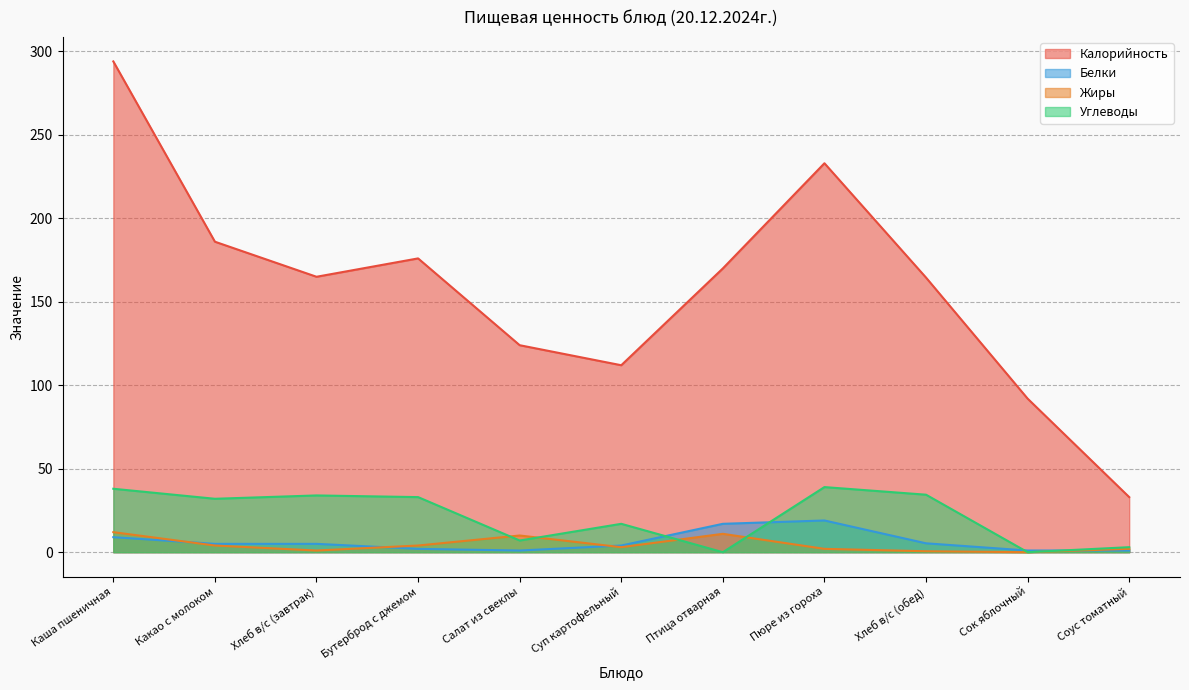

Rank the series at Салат из свеклы from highest to lowest value.

Калорийность, Жиры, Углеводы, Белки